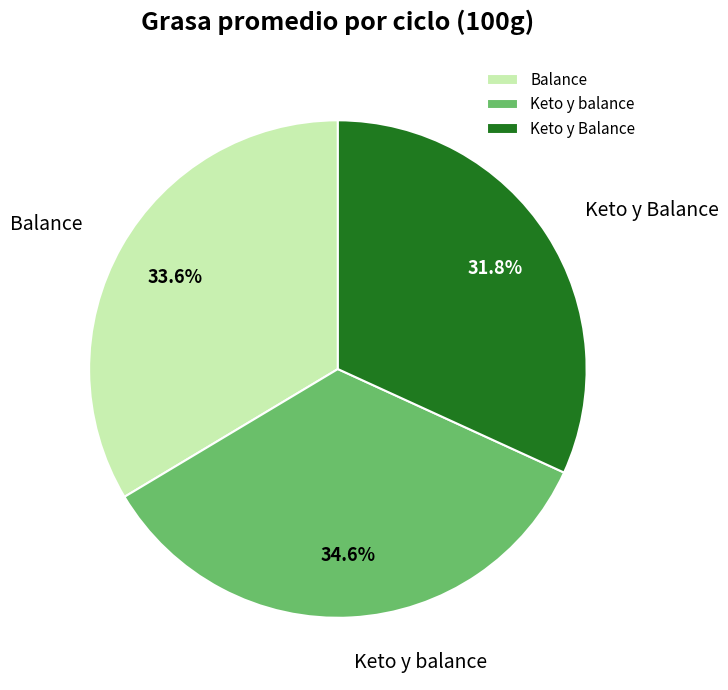

Between Keto y balance and Balance, which is larger?

Keto y balance